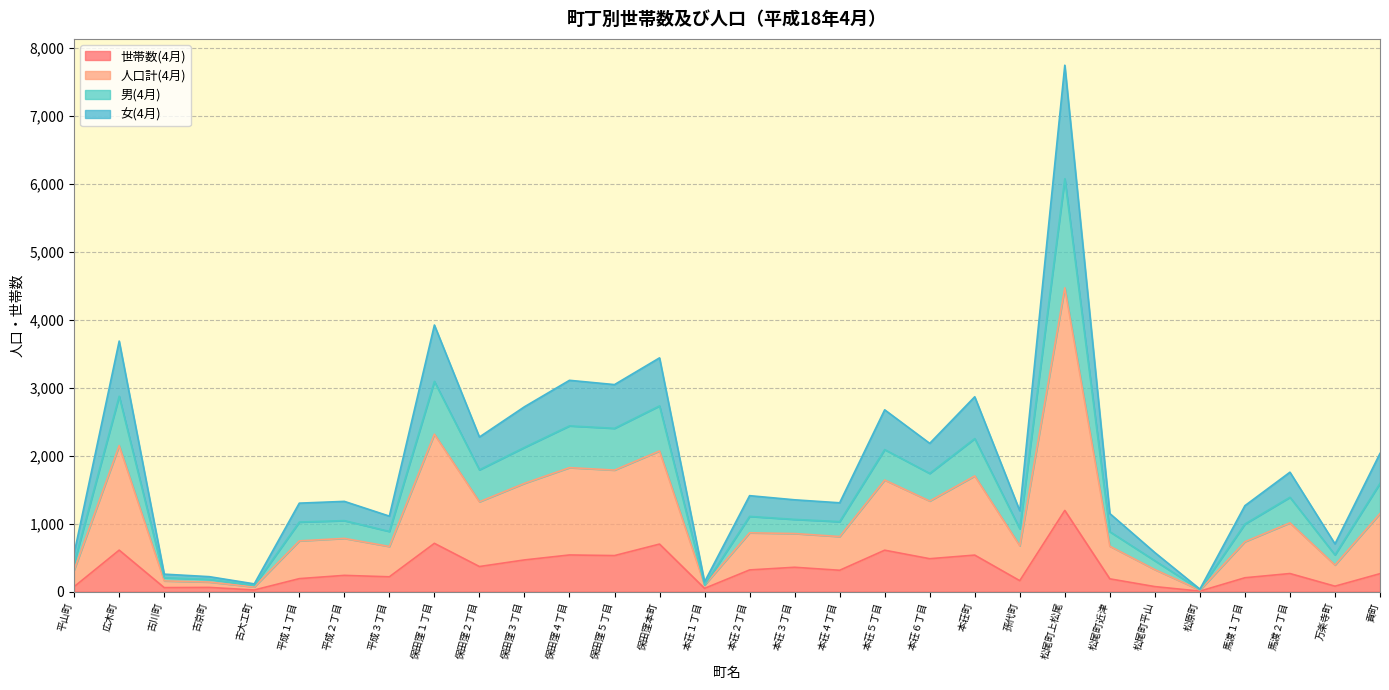

What is the total value across all series at 松尾町近津?

1148